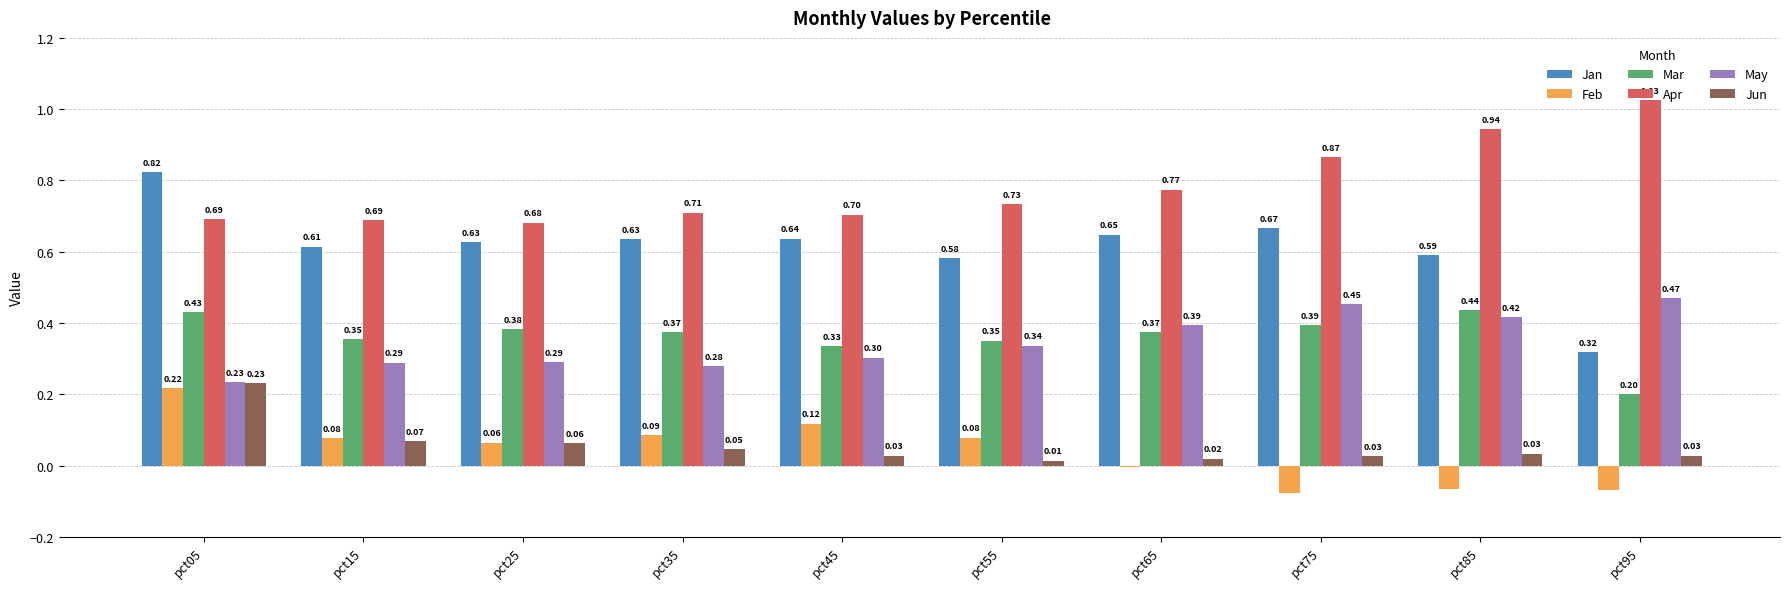

Is the value of Apr at pct65 greater than the value of Jan at pct05?

No